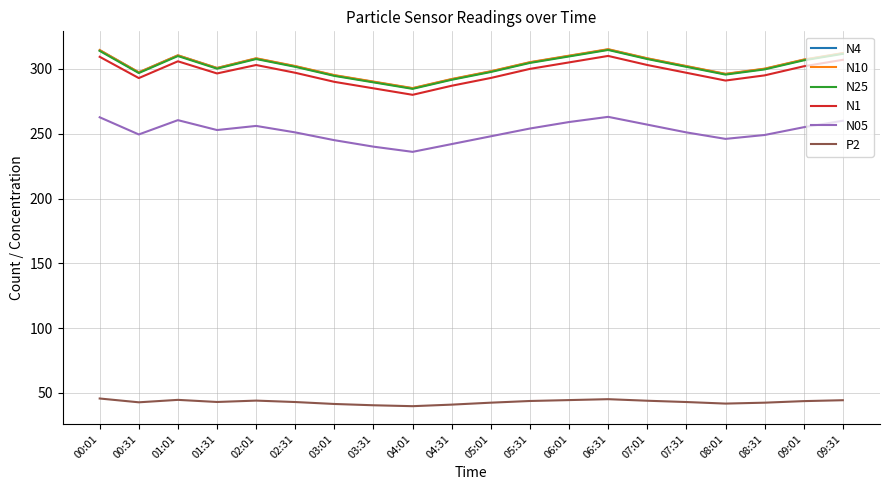

What is the total value across all series at 02:01?

1526.9